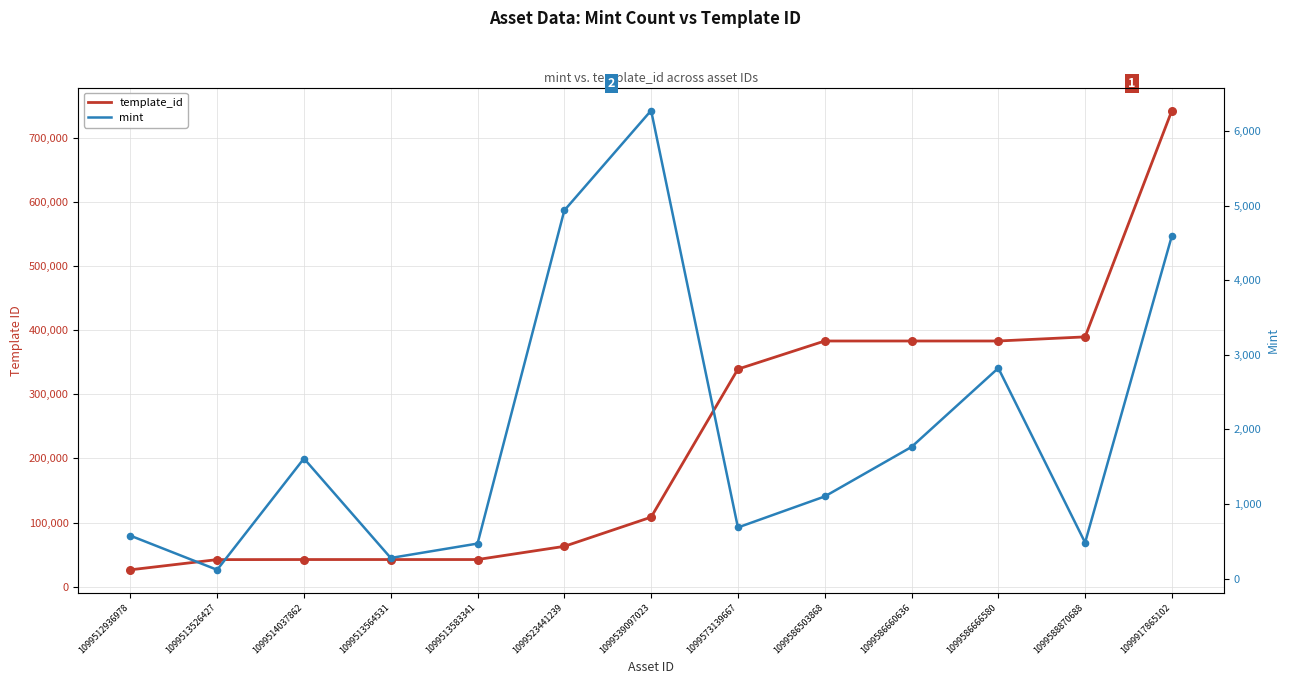

Is the value of template_id at 1099514037862 greater than the value of mint at 1099586503868?

Yes